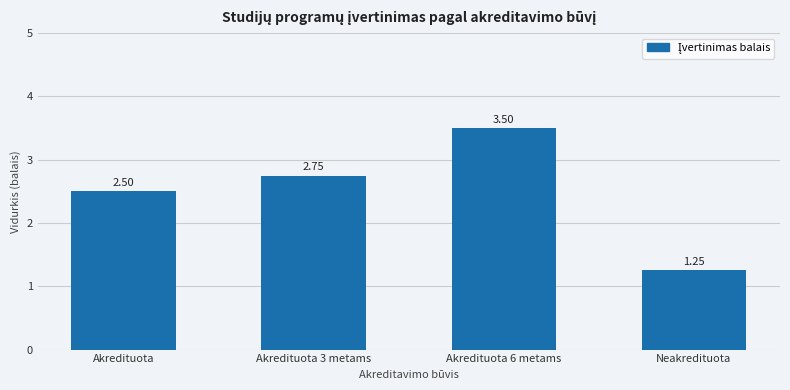

Is it true that the value at Akredituota 6 metams is 1.2?

False